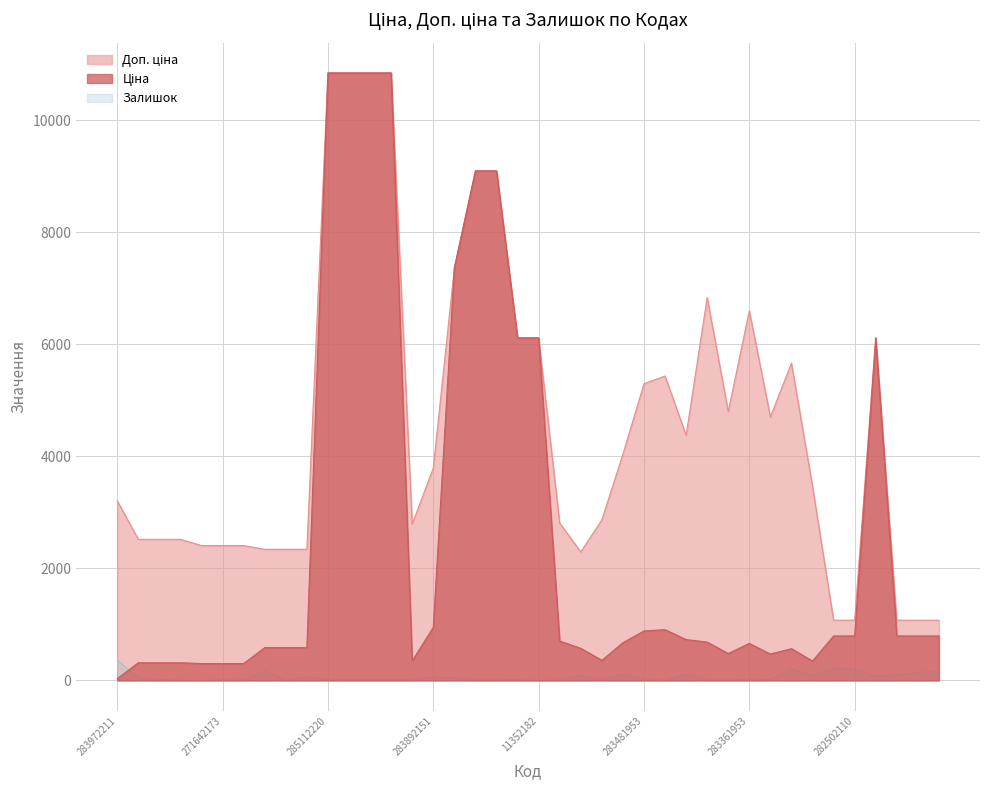

How many data points in Доп. ціна are above 3790?

20